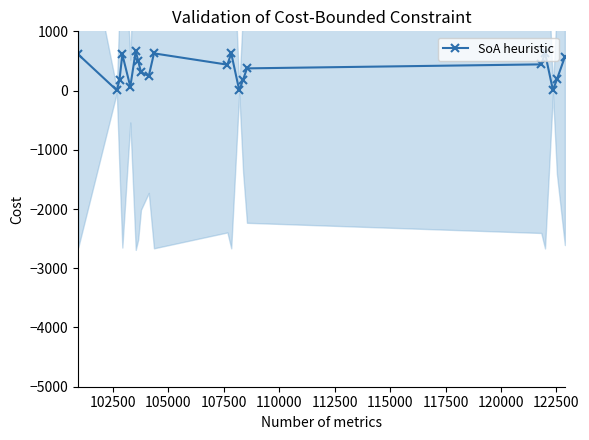

Reading left to right, transcribe all the data shown in this chart.

609.9	4.3	183.4	610.3	65.8	668.7	499.9	310.8	246.6	627.9	437.3	628.7	4.5	185.4	374.8	442.2	633.2	5.6	189.0	569.2